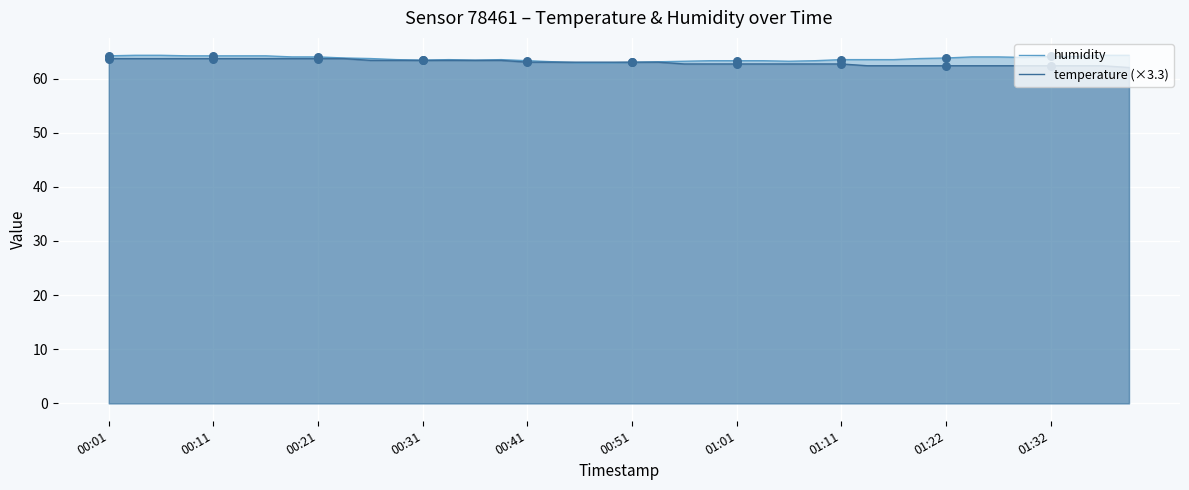

True or false: temperature (×3.3) has a value of 86.0 at 01:11.

False